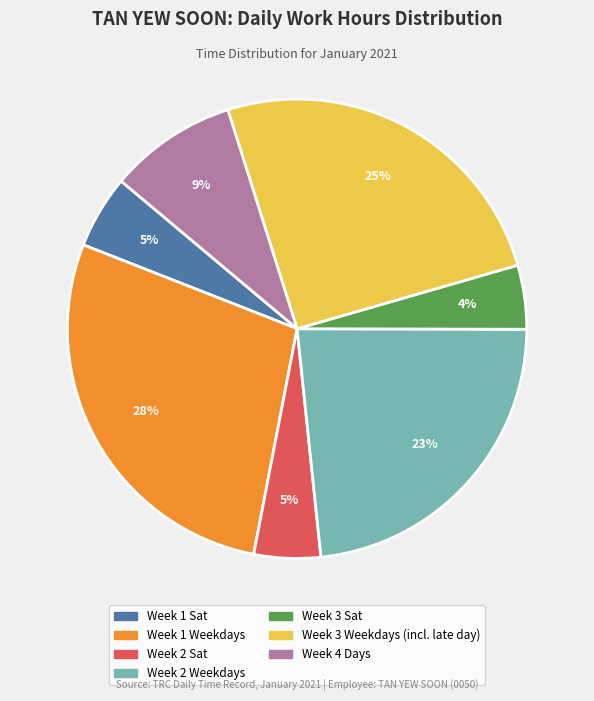

Is there any slice that represents more than half of the pie?

No